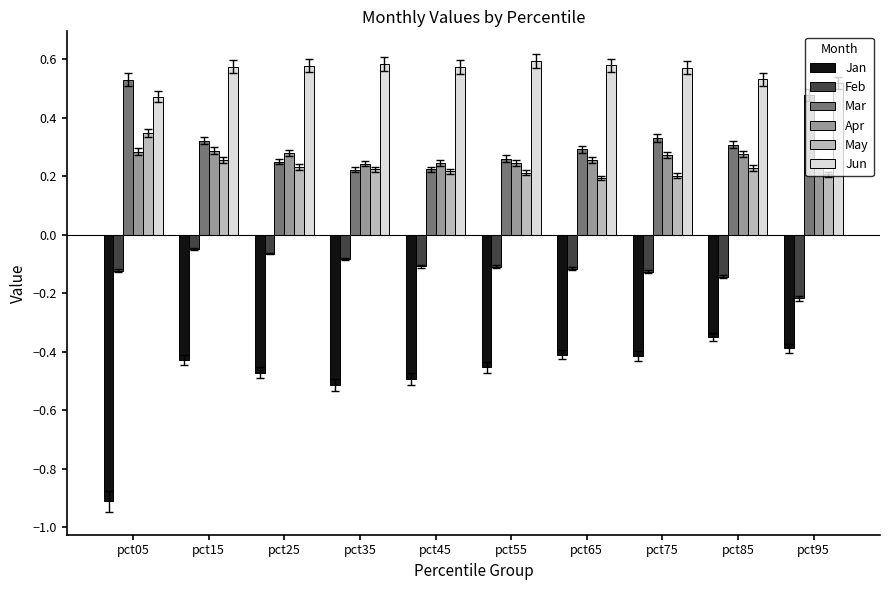

The Jan series shows -0.9 at pct35. True or false?

False